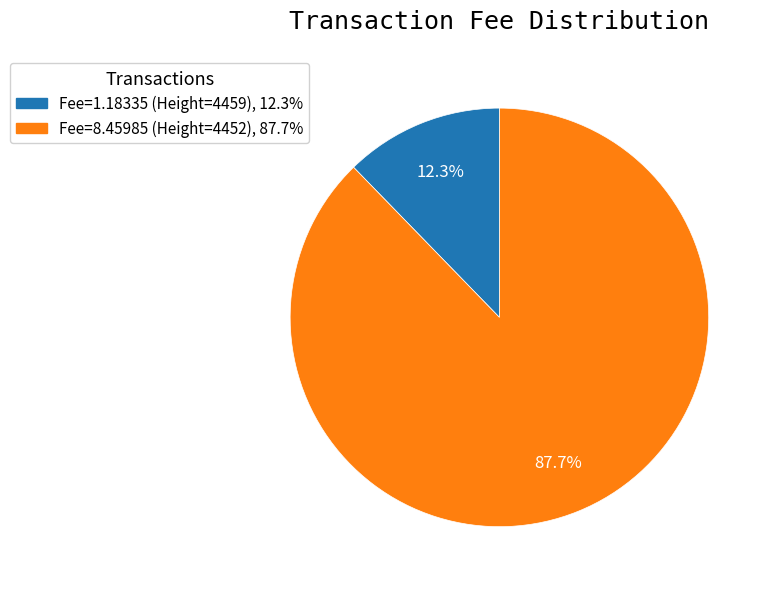

The Fee=8.45985 (Height=4452) slice represents 99% of the pie. True or false?

False